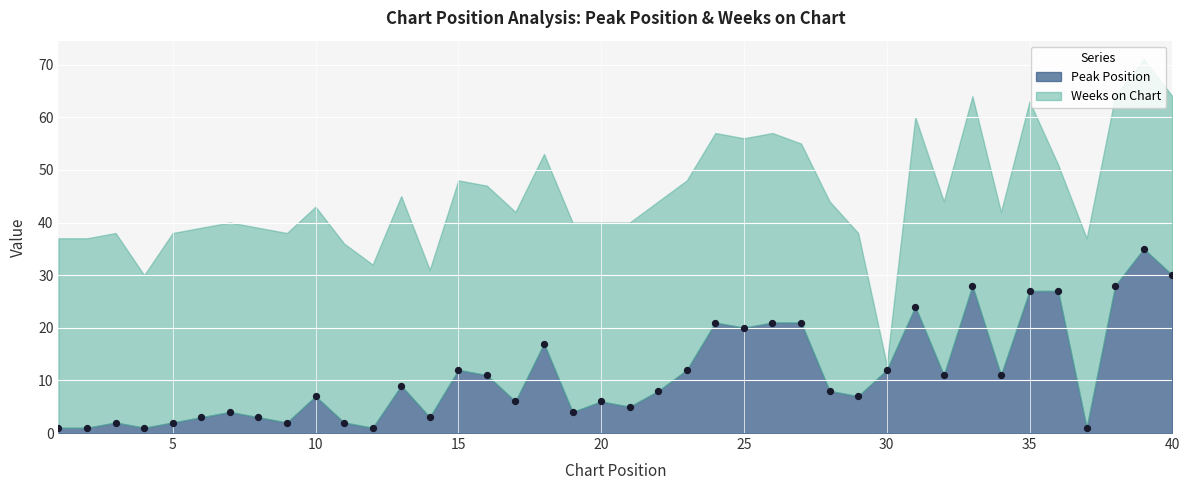

What Y value in the scatter plot is closest to 18?

17